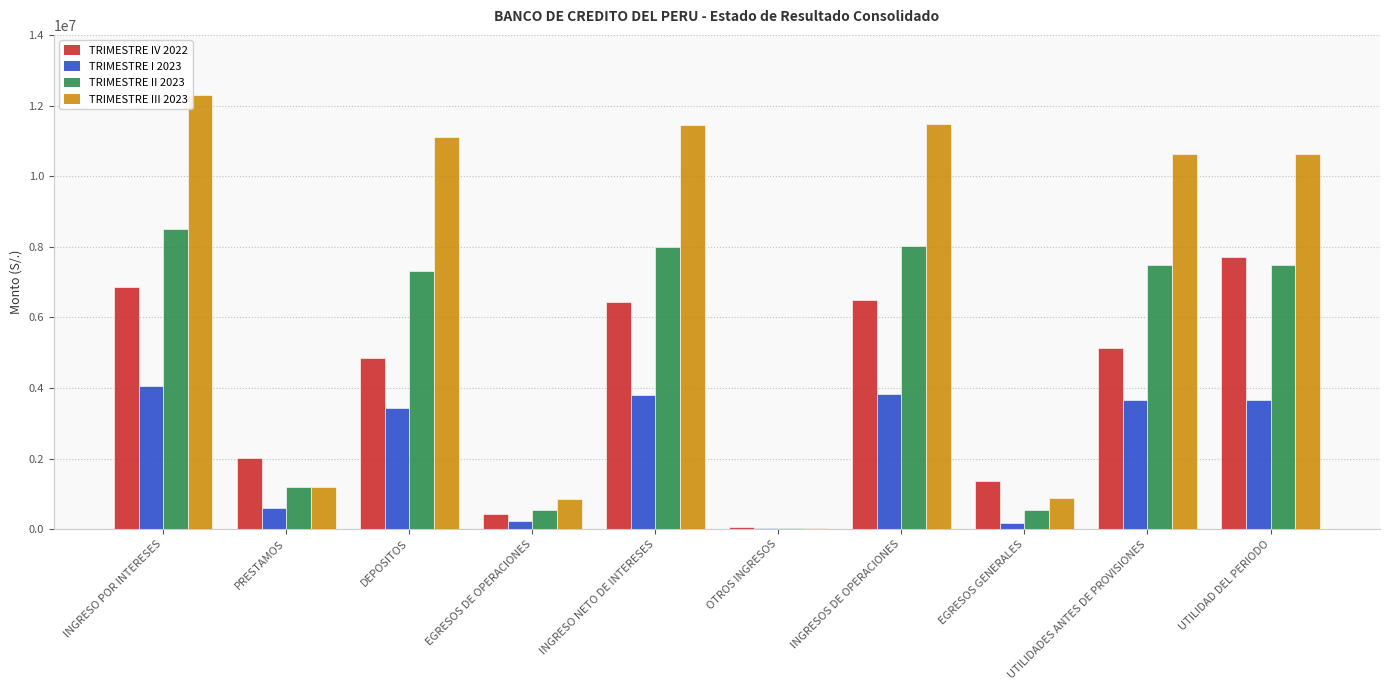

At which label does TRIMESTRE IV 2022 reach its peak?

UTILIDAD DEL PERIODO